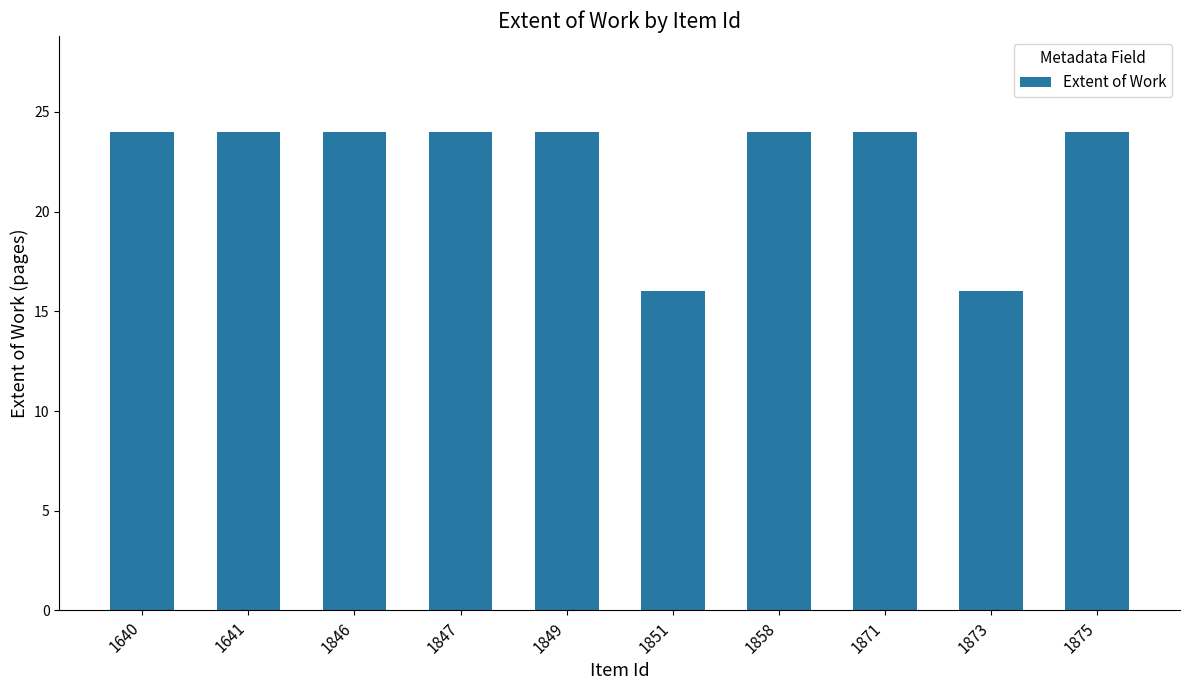

What is the average value?

22